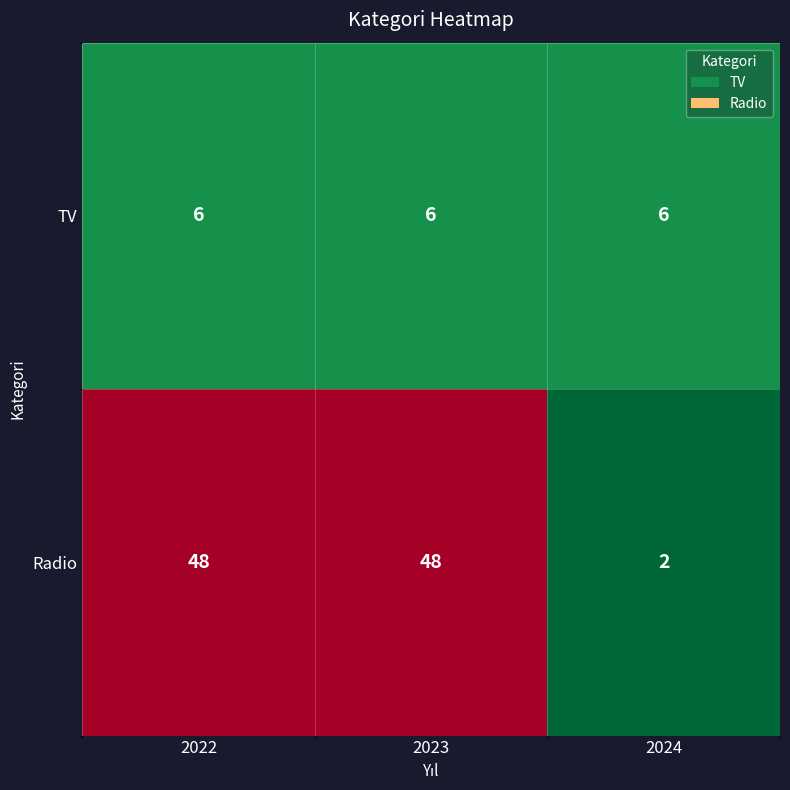

What is the highest value of the Radio series?

48